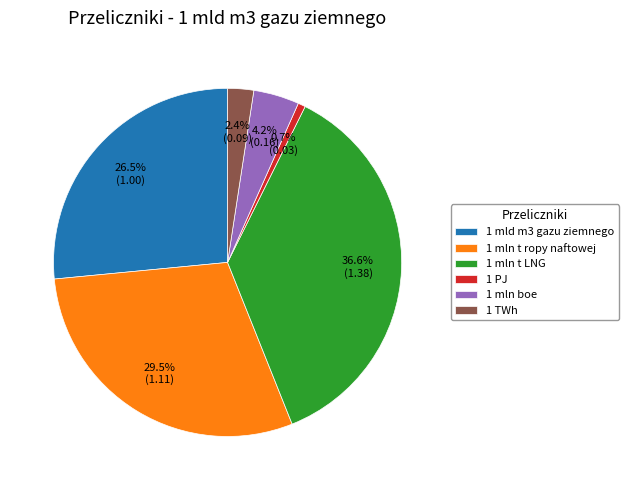

Which category has the smallest portion of the pie?

1 PJ